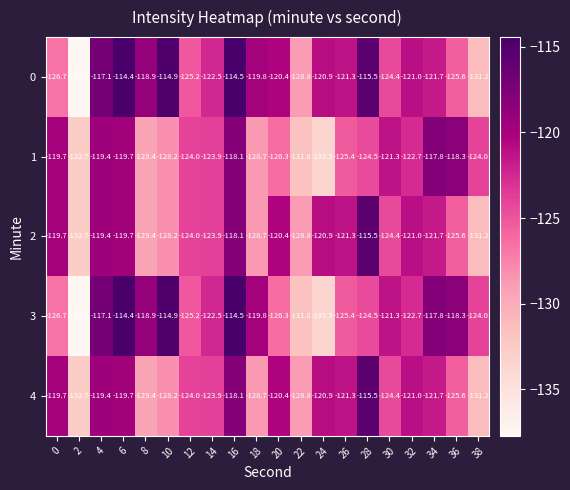

How many categories are shown in the chart?

20